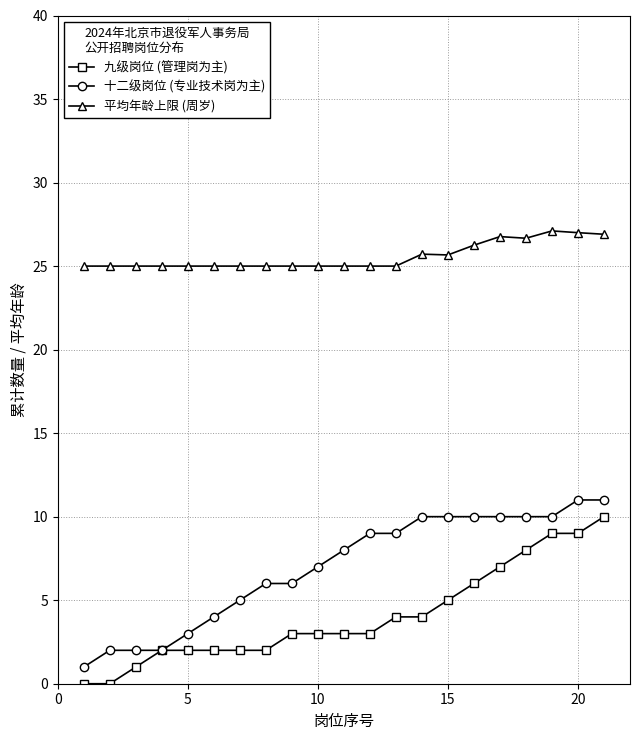

What is the maximum value for 九级岗位 (管理岗为主)?

10.0